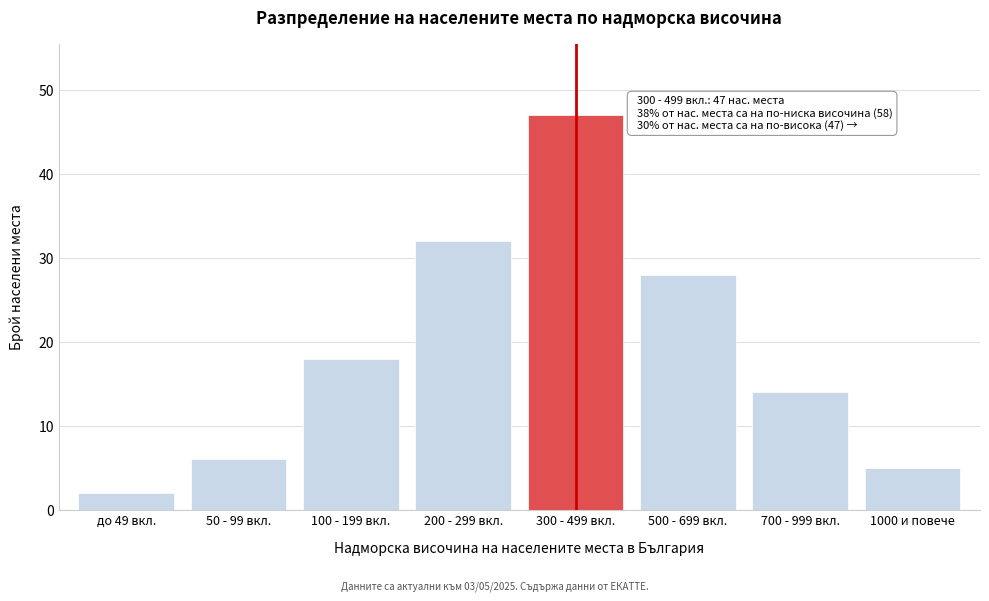

Reading right to left, what are all the values shown in this chart?

1000 и повече=5	700 - 999 вкл.=14	500 - 699 вкл.=28	300 - 499 вкл.=47	200 - 299 вкл.=32	100 - 199 вкл.=18	50 - 99 вкл.=6	до 49 вкл.=2